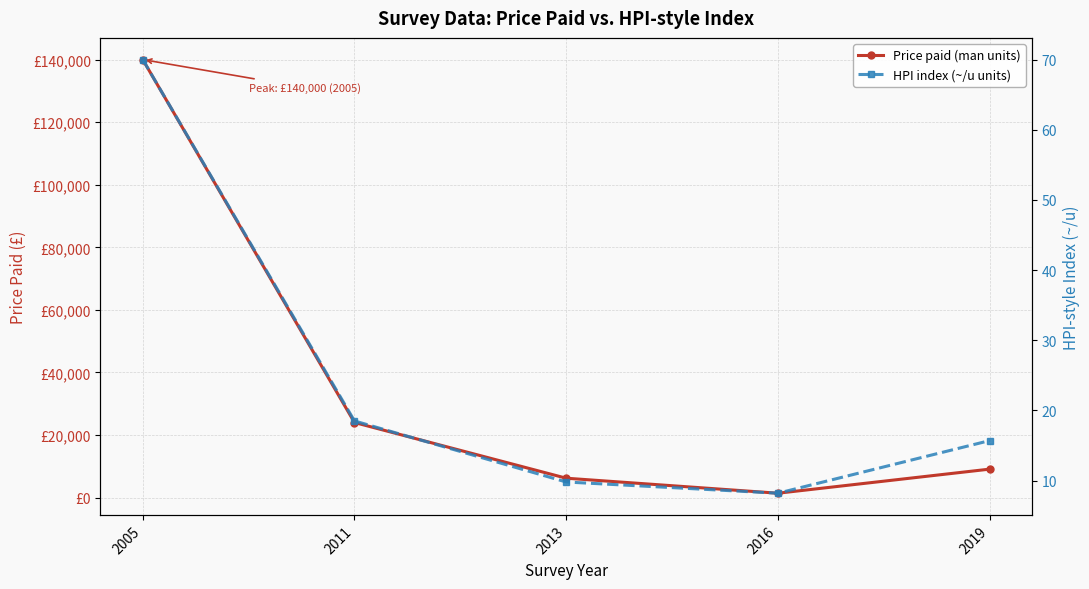

Which category has the lowest value across all series?

2016